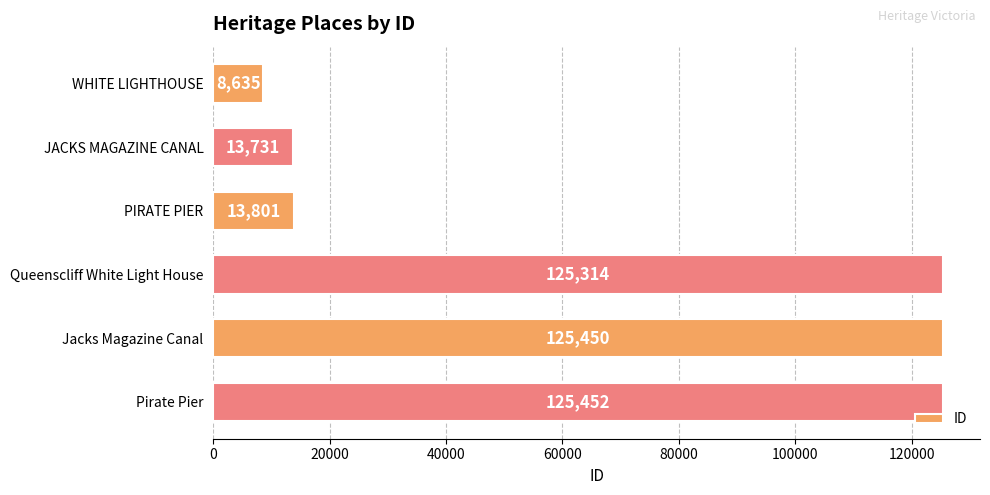

What is the label of the 2nd bar from the bottom?

Jacks Magazine Canal